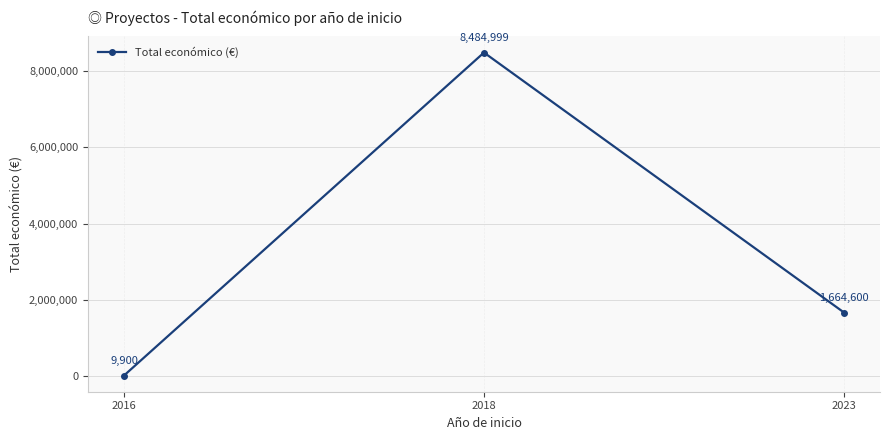

Reading right to left, transcribe all the data shown in this chart.

1664600	8484999	9900